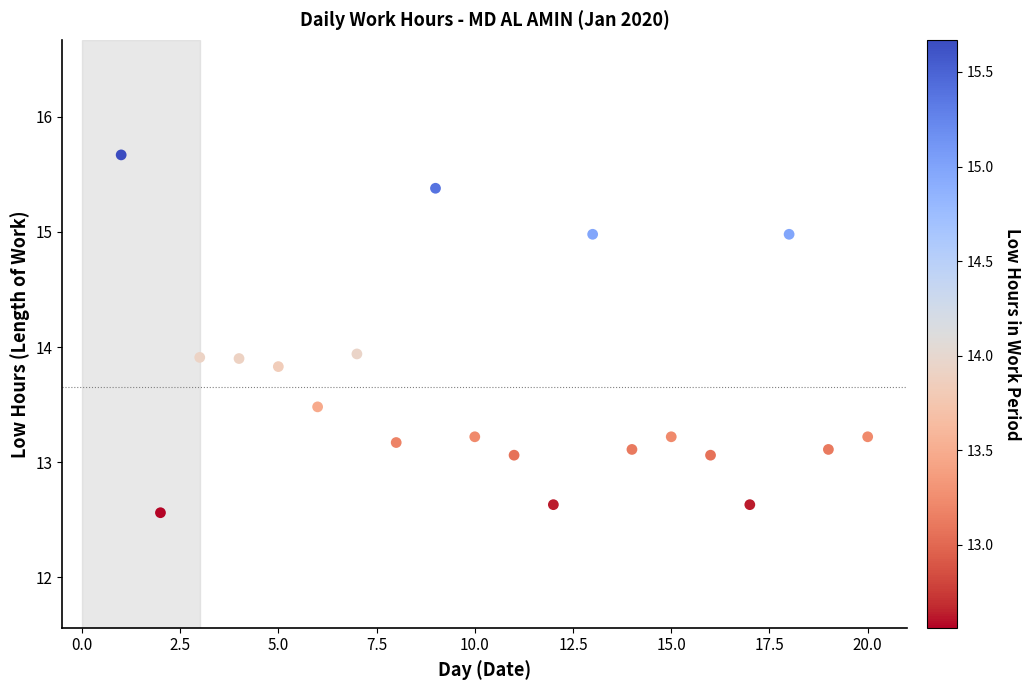

What is the range of Y values (max minus min)?

3.1